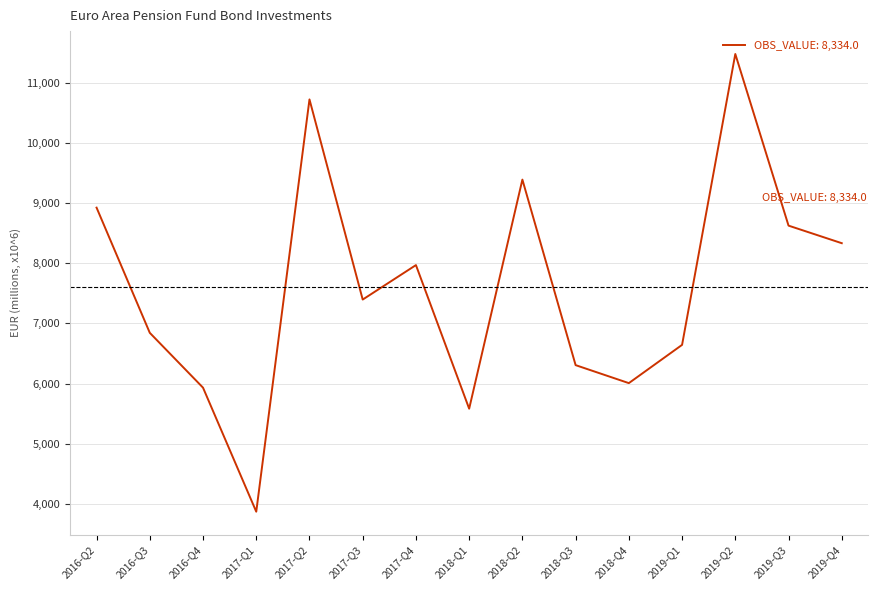

What value does the data have at 2018-Q4?

6008.0